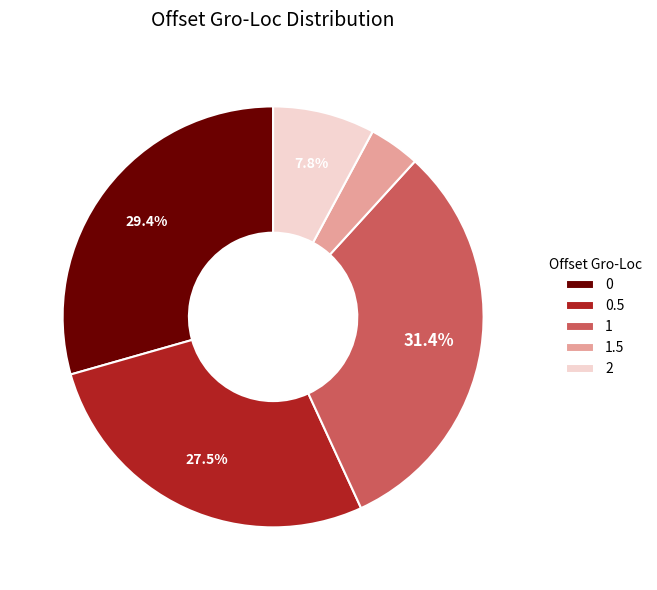

Does 1.5 represent more than half of the total?

No